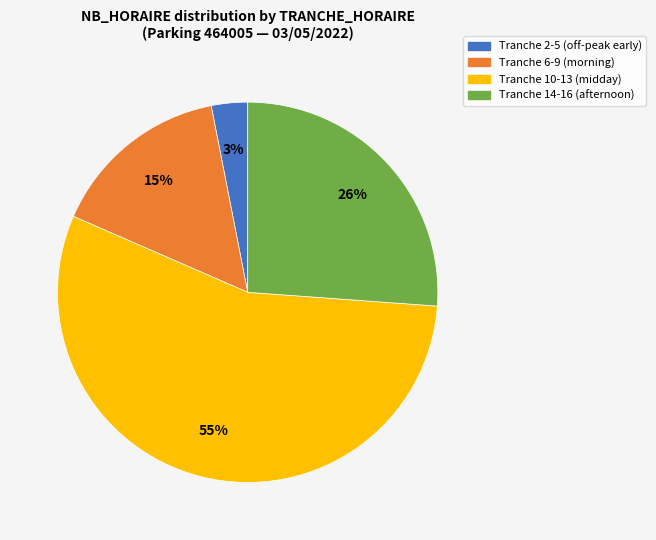

Is there a majority slice in this chart?

Yes